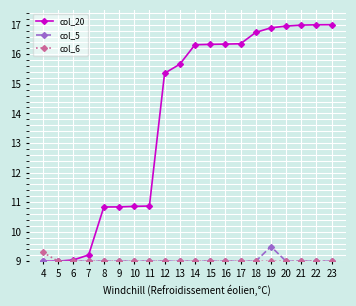

At how many categories does at least one series exceed 11?

12